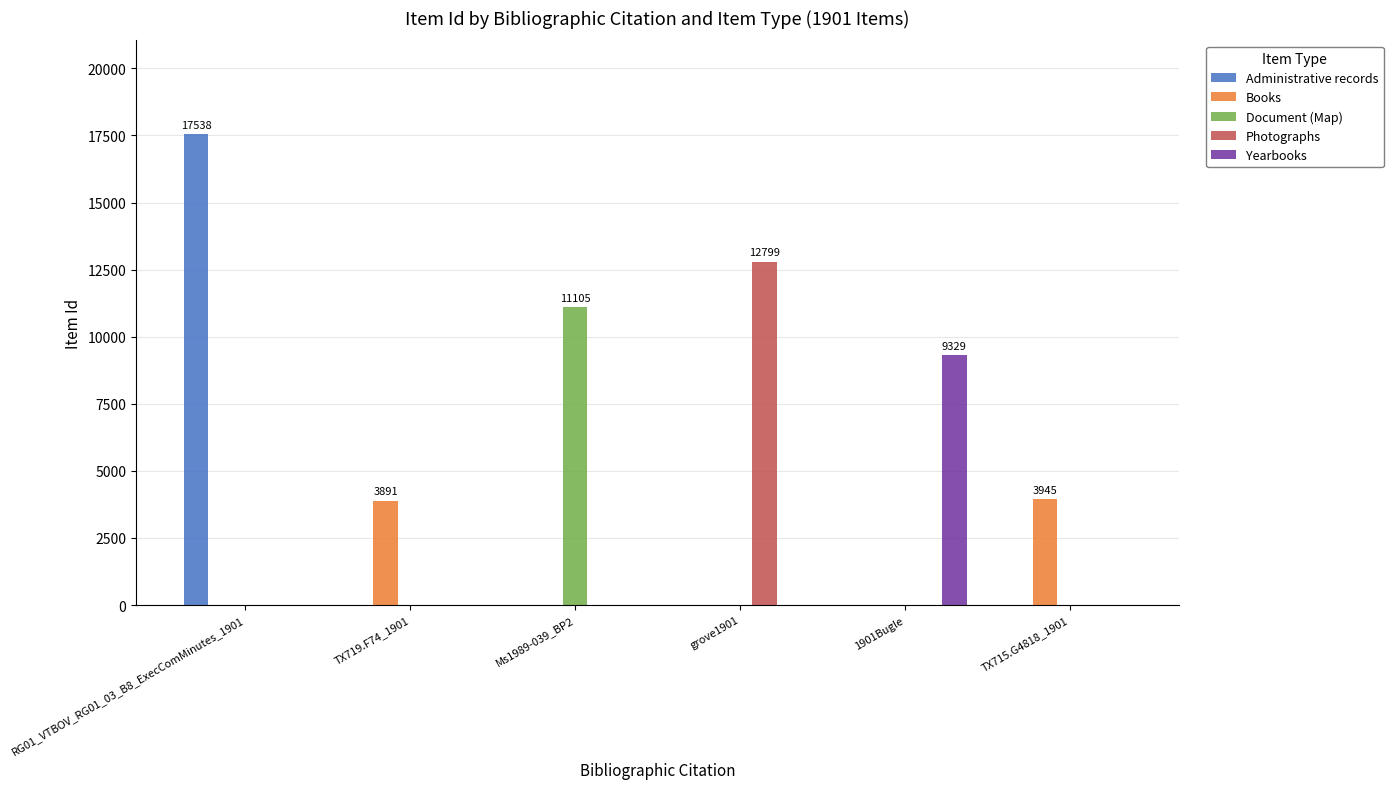

At which category does the chart reach its peak across all series?

RG01_VTBOV_RG01_03_B8_ExecComMinutes_1901